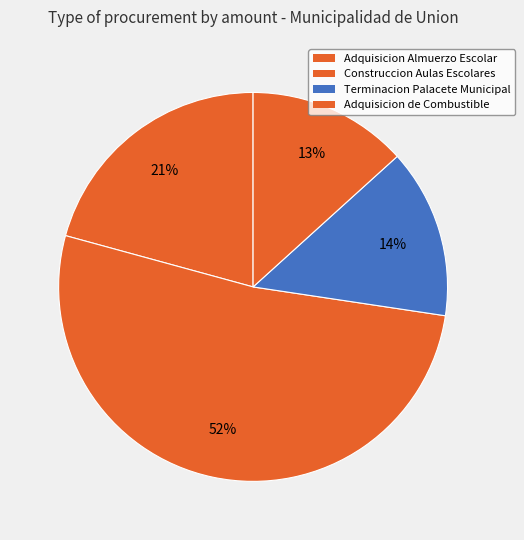

Is it true that Construccion Aulas Escolares is 40% of the pie?

False